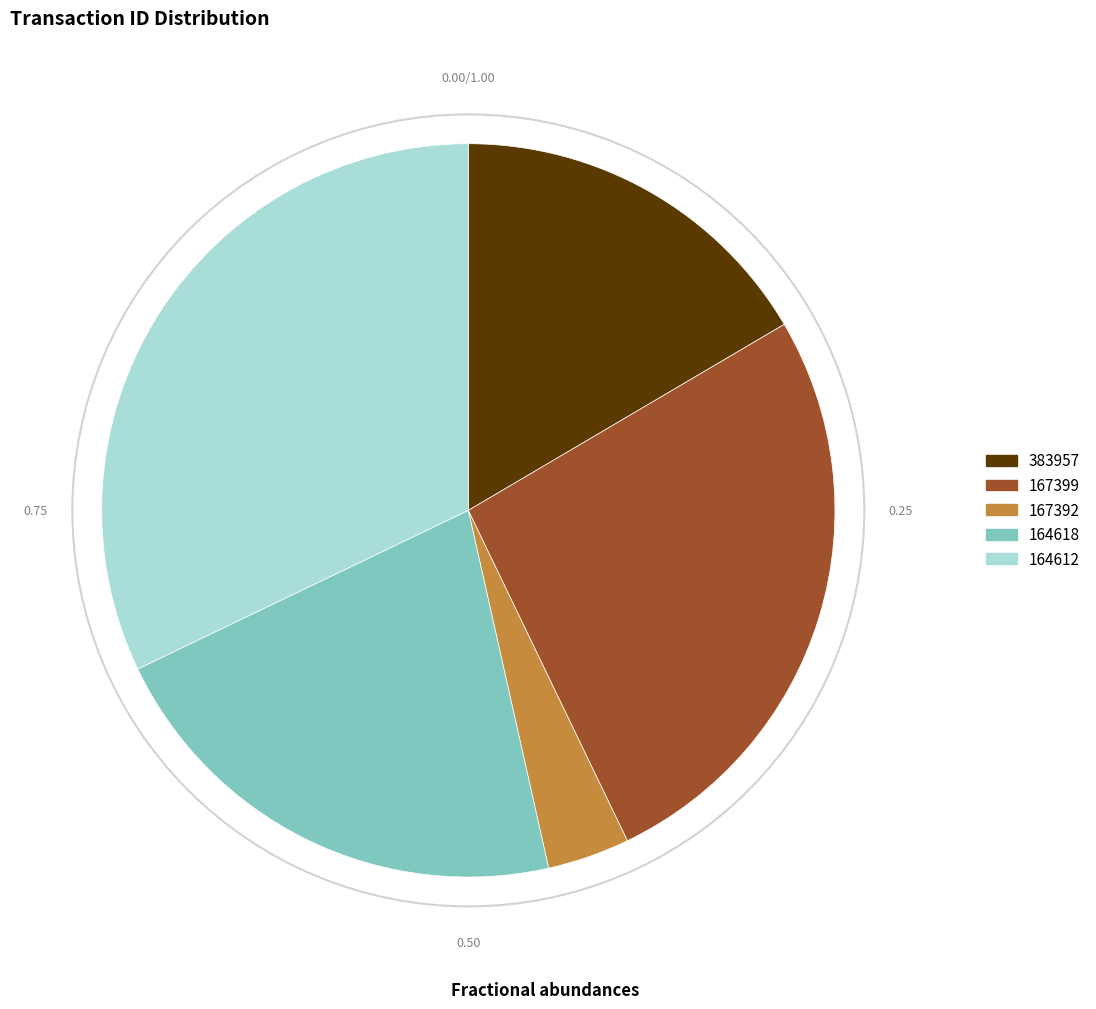

Is it true that 164612 is 43% of the pie?

False